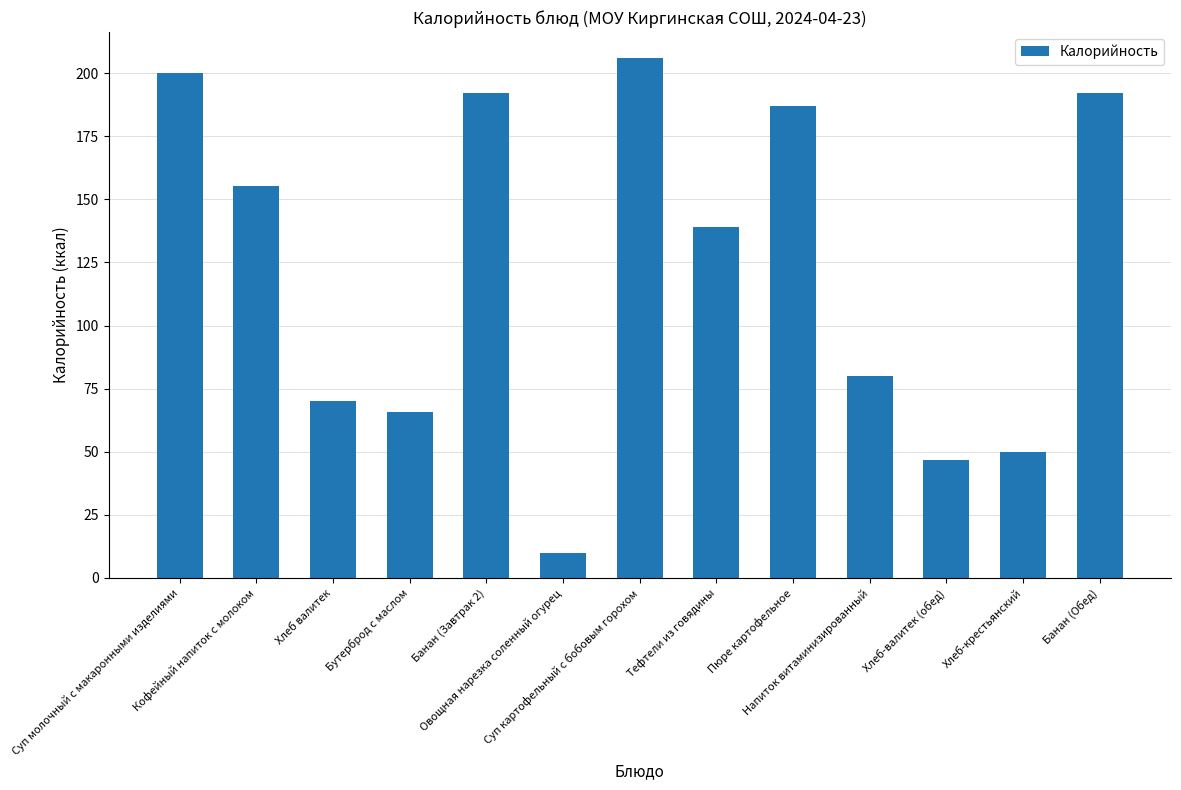

What is the change in value from Кофейный напиток с молоком to Бутерброд с маслом?

-89.5